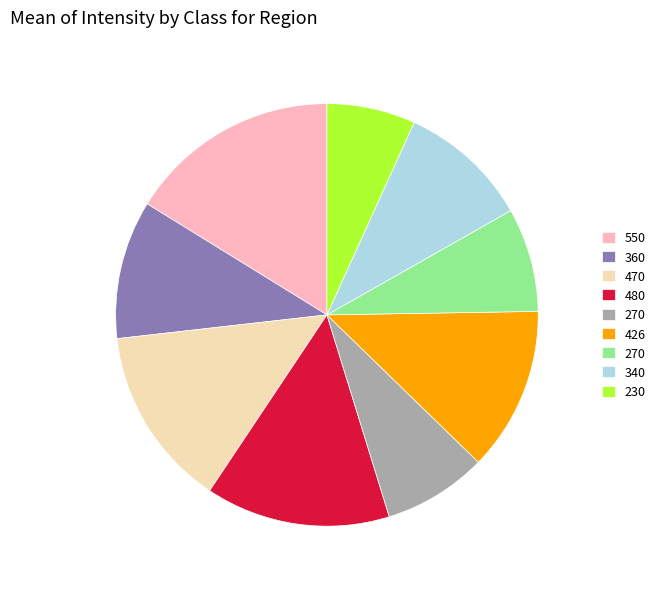

How many segments does this pie chart have?

9